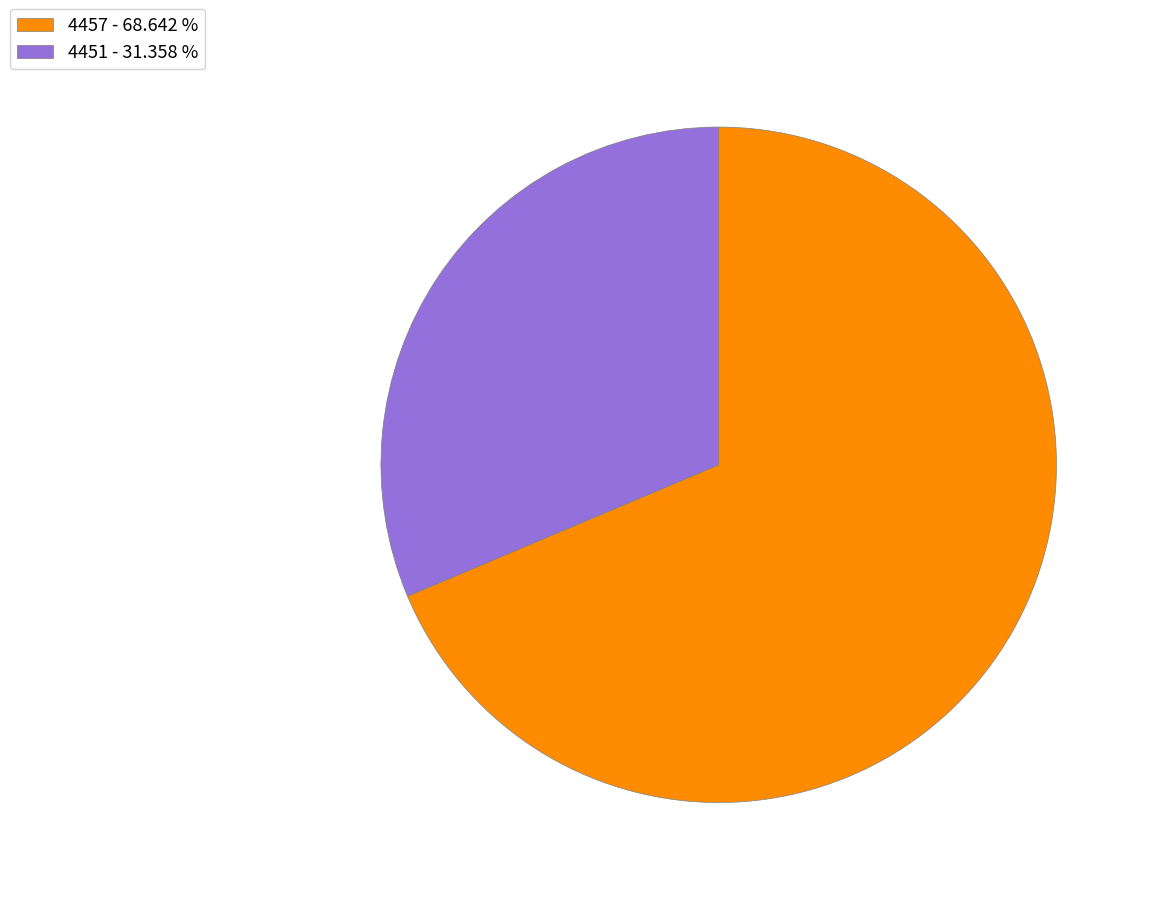

Which slice is the smallest?

4451